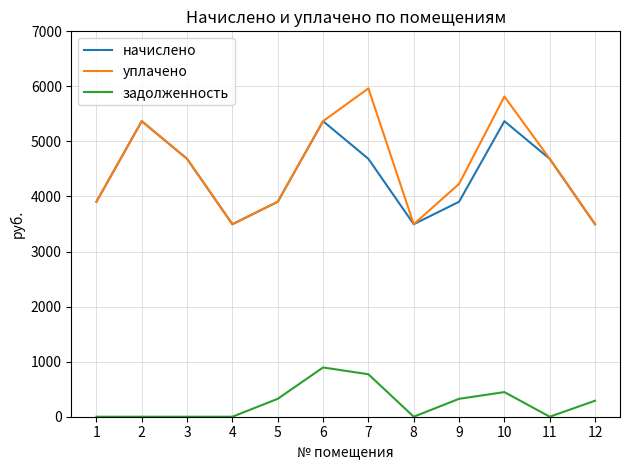

List the series in order of their peak value, highest first.

уплачено, начислено, задолженность